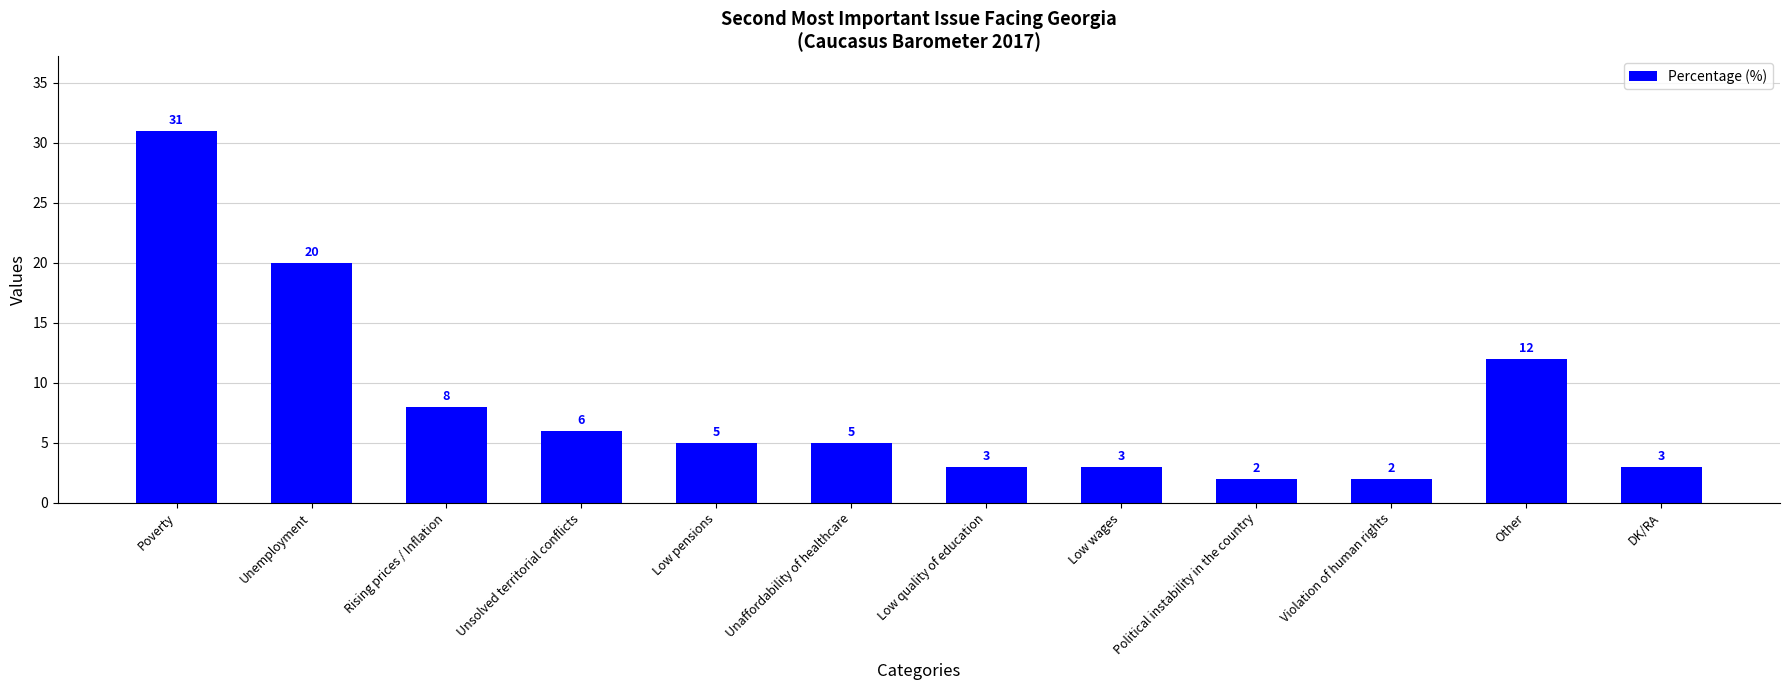

Which label corresponds to the largest value in the chart?

Poverty